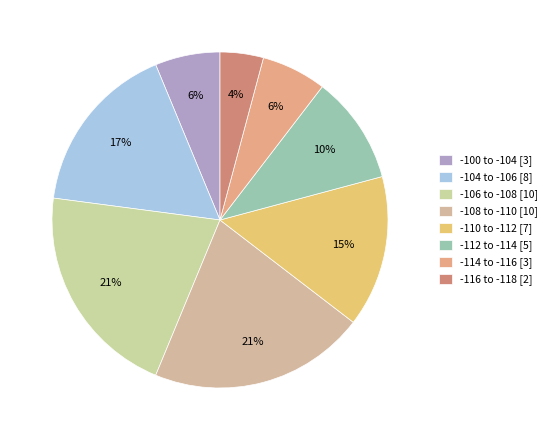

Which slice is the smallest?

-116 to -118 [2]